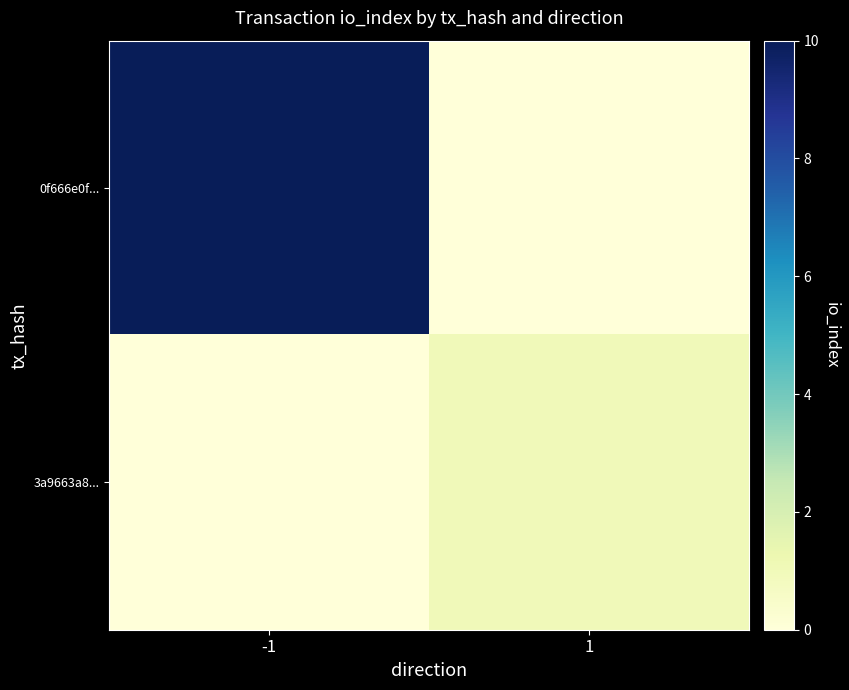

Rank the series at -1 from highest to lowest value.

0f666e0f..., 3a9663a8...